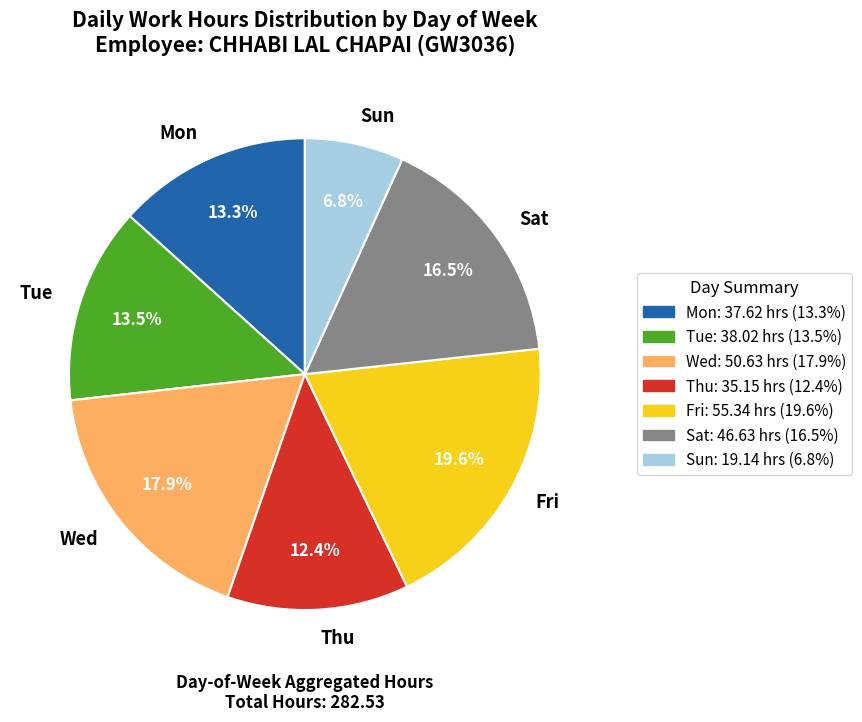

How many segments does this pie chart have?

7